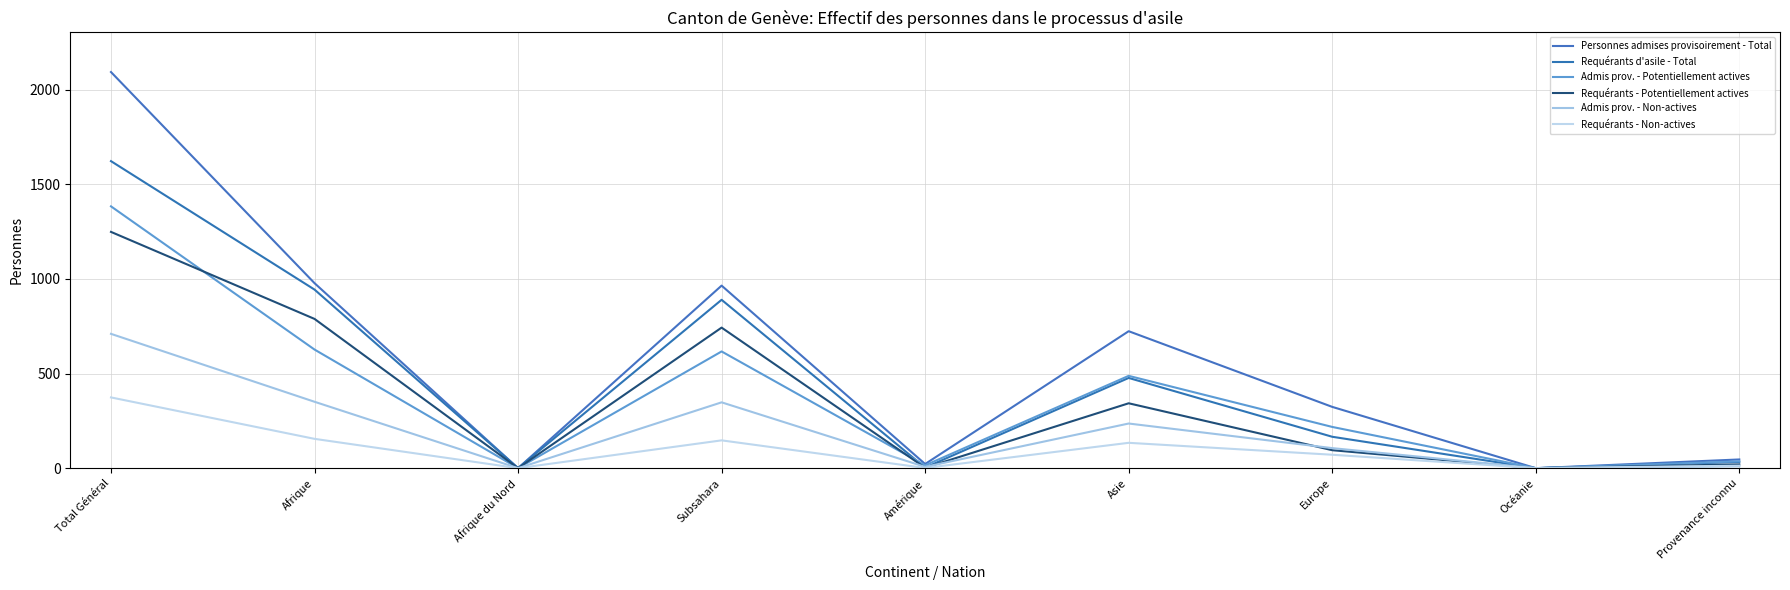

Reading left to right, transcribe all the data shown in this chart.

Personnes admises provisoirement - Total: Total Général=2094	Afrique=978	Afrique du Nord=0	Subsahara=965	Amérique=22	Asie=724	Europe=324	Océanie=0	Provenance inconnu=46
Requérants d'asile - Total: Total Général=1623	Afrique=944	Afrique du Nord=0	Subsahara=890	Amérique=3	Asie=477	Europe=166	Océanie=0	Provenance inconnu=33
Admis prov. - Potentiellement actives: Total Général=1384	Afrique=627	Afrique du Nord=0	Subsahara=617	Amérique=15	Asie=488	Europe=218	Océanie=0	Provenance inconnu=36
Requérants - Potentiellement actives: Total Général=1249	Afrique=789	Afrique du Nord=0	Subsahara=743	Amérique=2	Asie=343	Europe=95	Océanie=0	Provenance inconnu=20
Admis prov. - Non-actives: Total Général=710	Afrique=351	Afrique du Nord=0	Subsahara=348	Amérique=7	Asie=236	Europe=106	Océanie=0	Provenance inconnu=10
Requérants - Non-actives: Total Général=374	Afrique=155	Afrique du Nord=0	Subsahara=147	Amérique=1	Asie=134	Europe=71	Océanie=0	Provenance inconnu=13